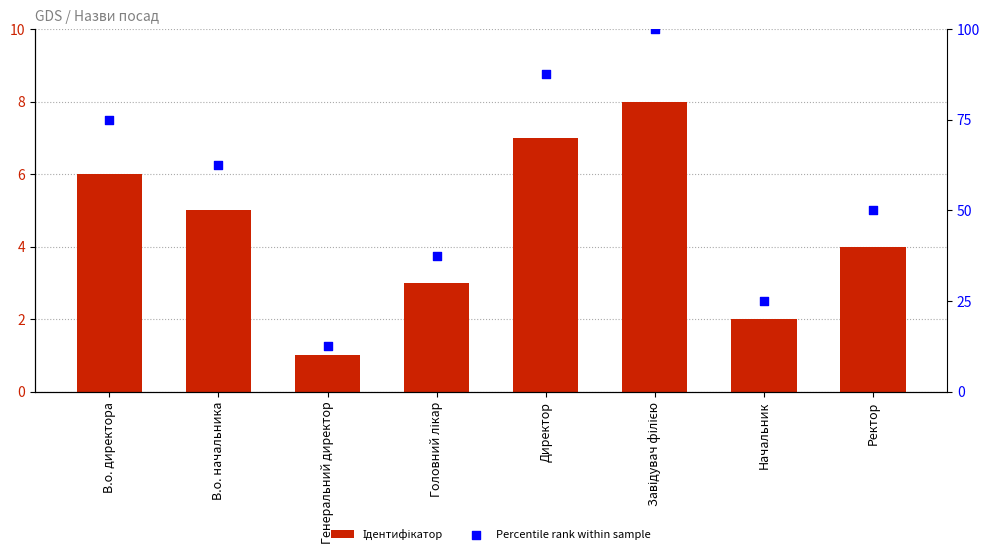

Is the value of Percentile rank within sample at Генеральний директор greater than the value of Ідентифікатор at Генеральний директор?

Yes